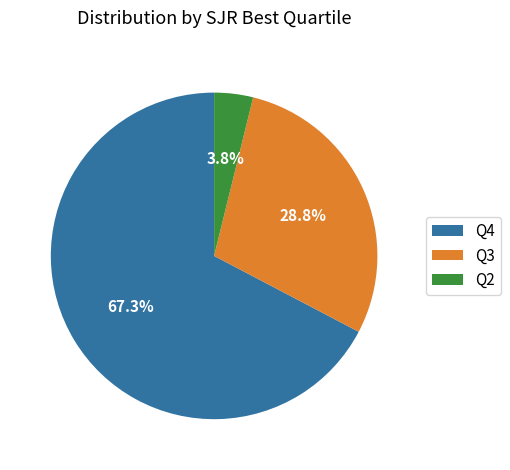

What is the smallest slice in the pie chart?

Q2